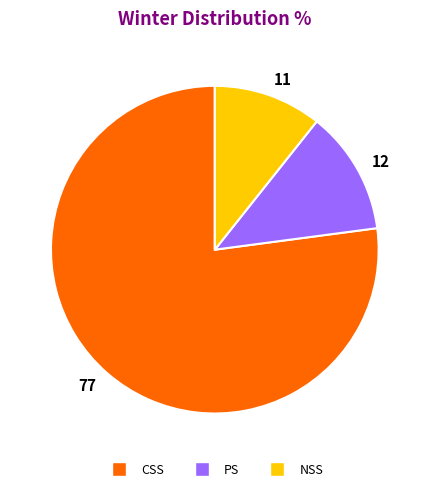

Is the sum of 11 and 12 greater than half?

No